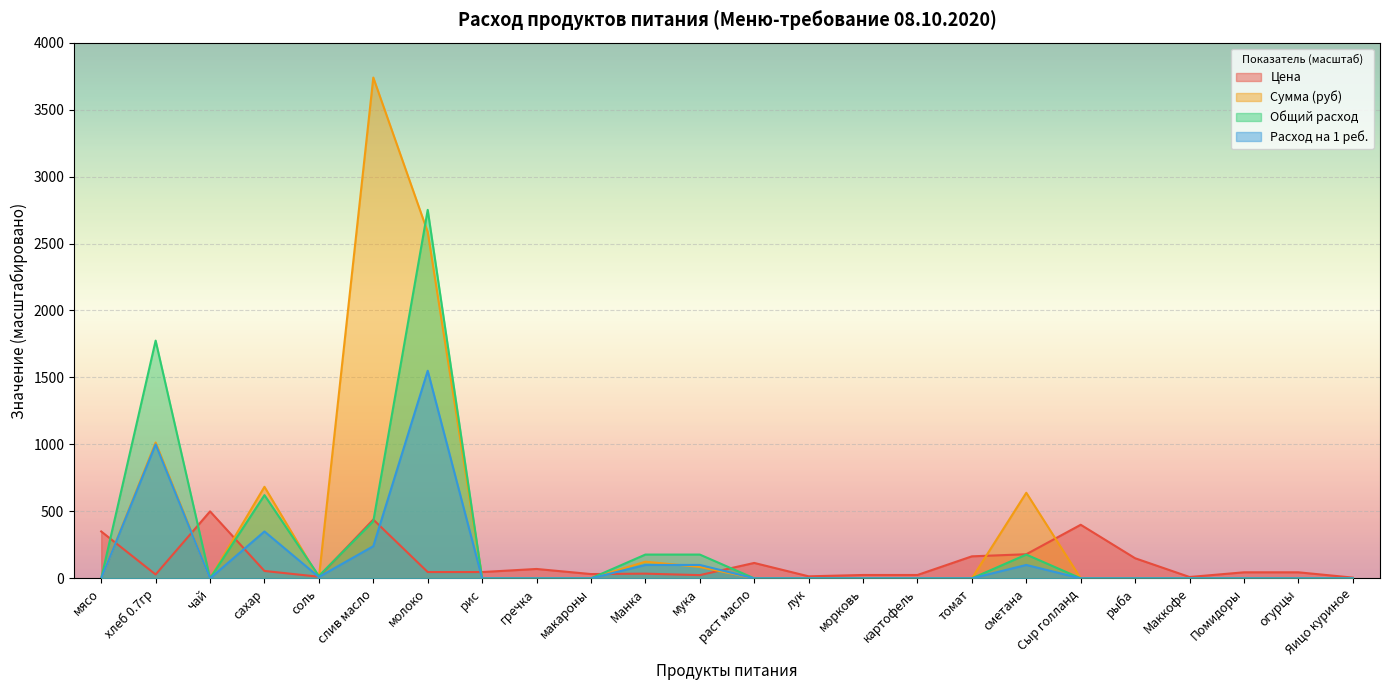

What is the difference between the maximum and minimum values in the Расход на 1 реб. series?

1550.0